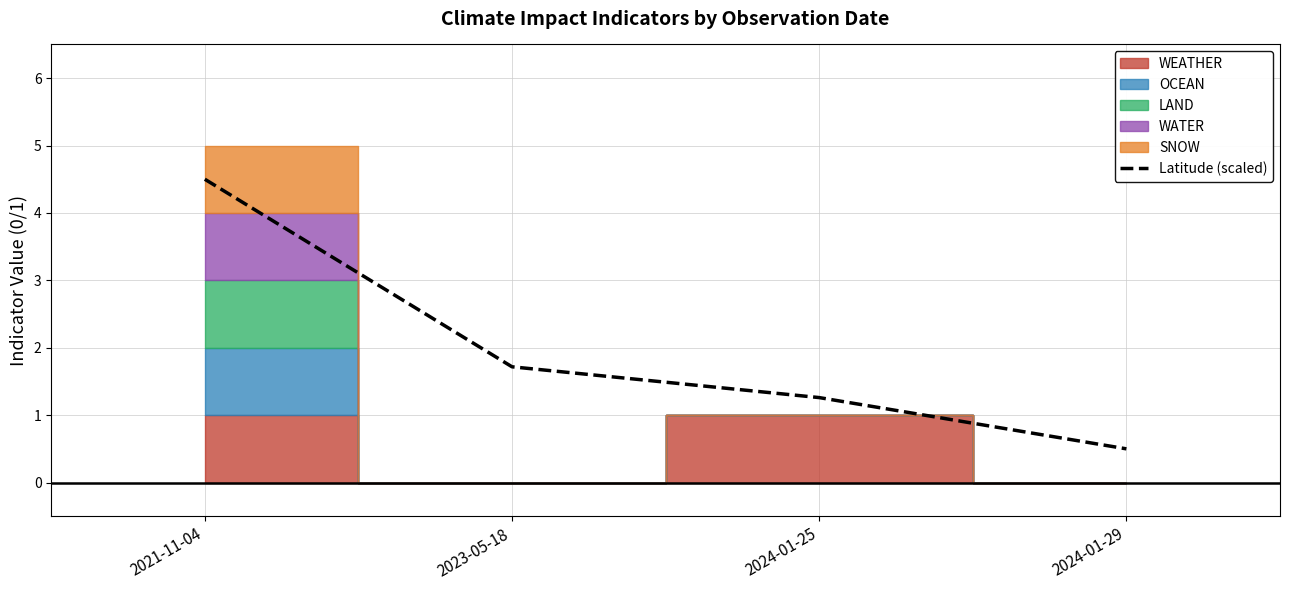

What position from the left is 2023-05-18?

2